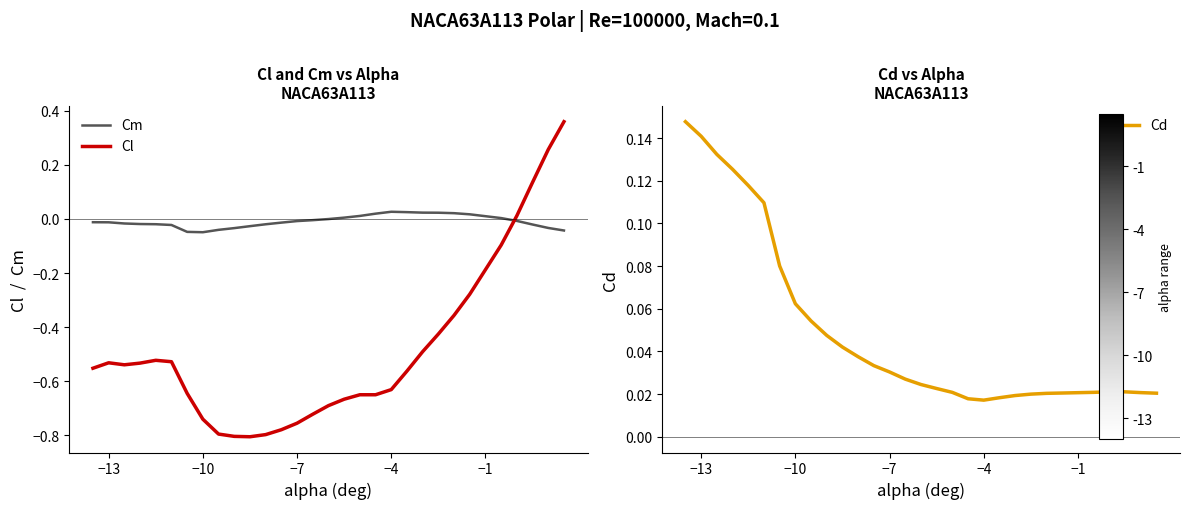

Which series ends up on top after the final intersection of Cm and Cl?

Cl